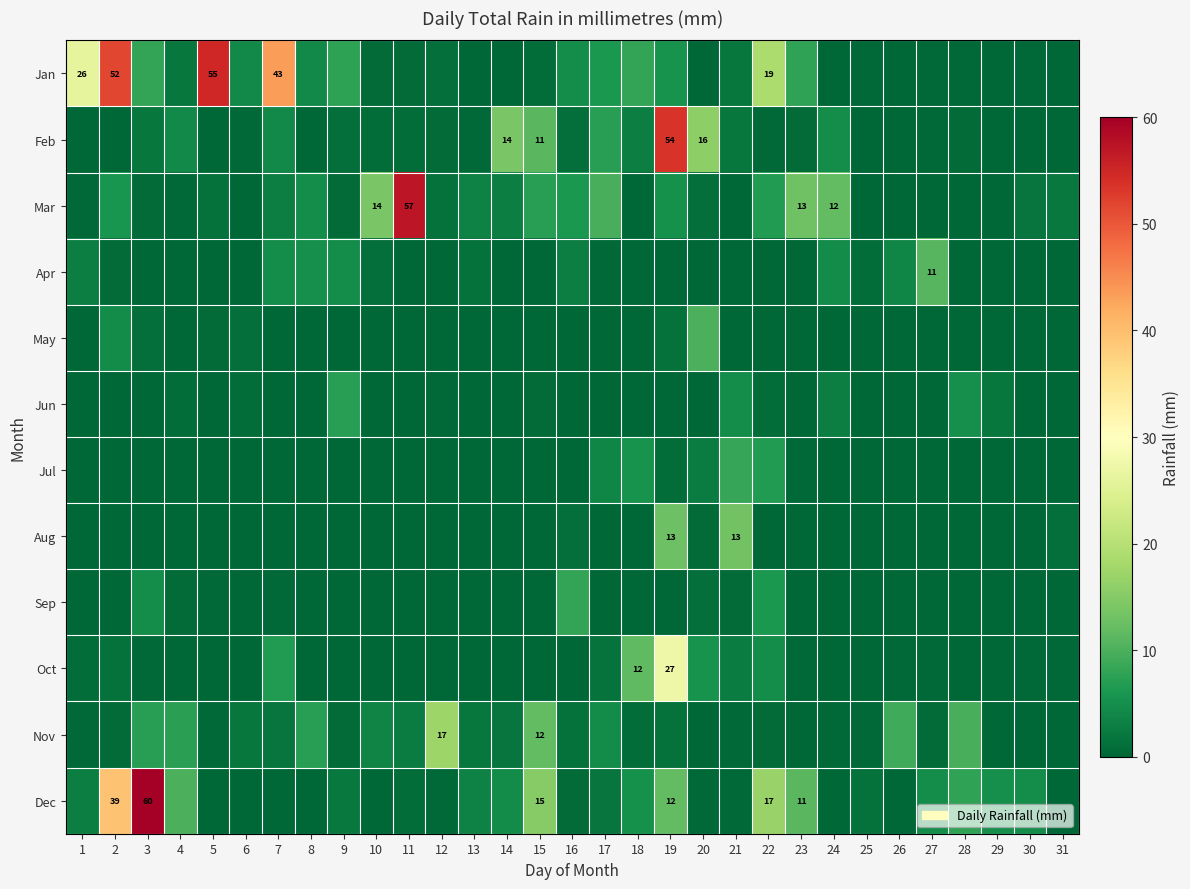

True or false: Dec has a value of 1.3 at 25.

True